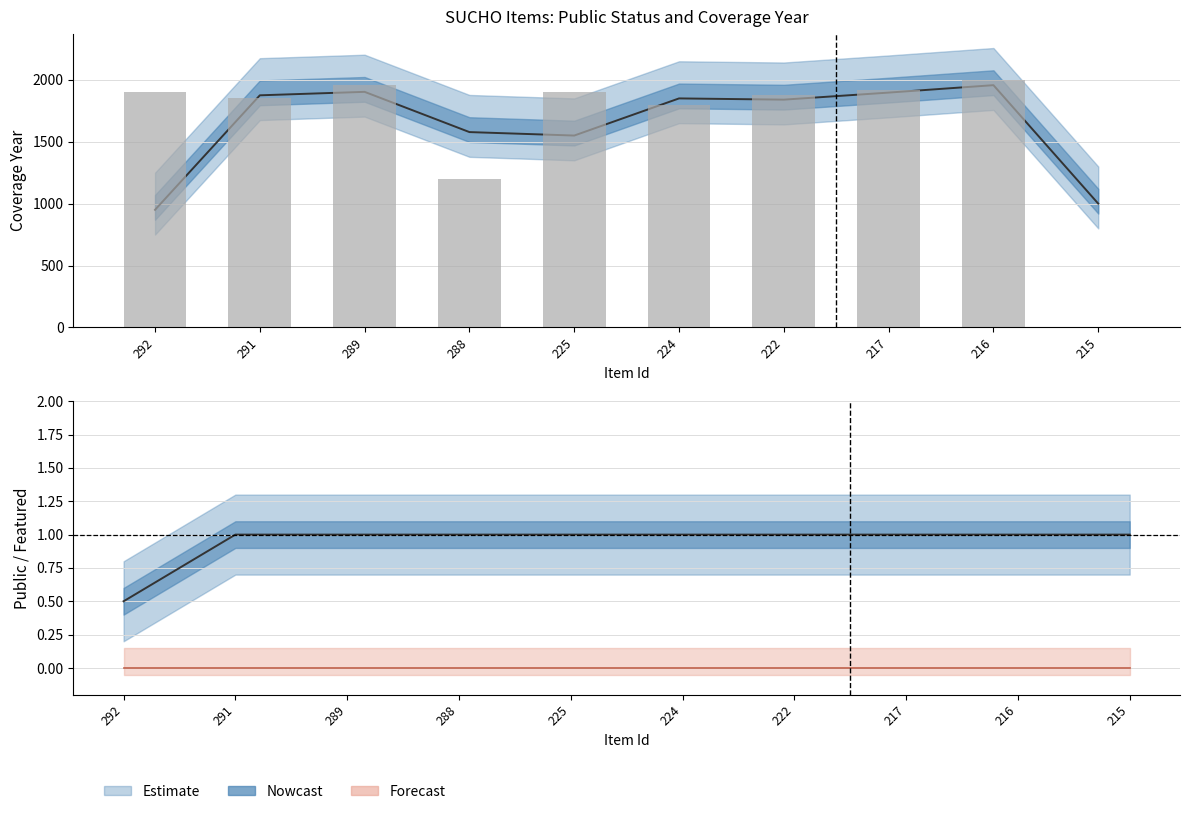

Reading left to right, what are all the values shown in this chart?

public: 292=1	291=1	289=1	288=1	225=1	224=1	222=1	217=1	216=1	215=1
featured: 292=0	291=0	289=0	288=0	225=0	224=0	222=0	217=0	216=0	215=0
coverage_year: 292=1900	291=1850	289=1956	288=1200	225=1900	224=1800	222=1880	217=1914	216=2000	215=0